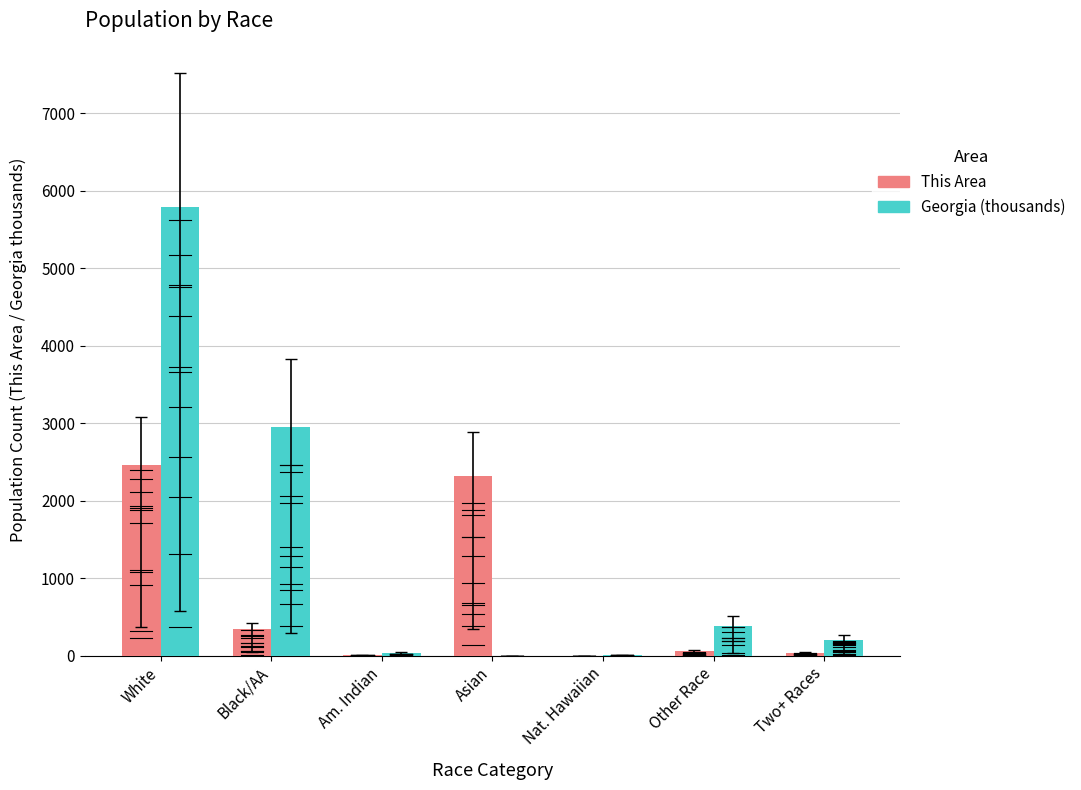

Where does the Georgia (thousands) series first go above 207?

White